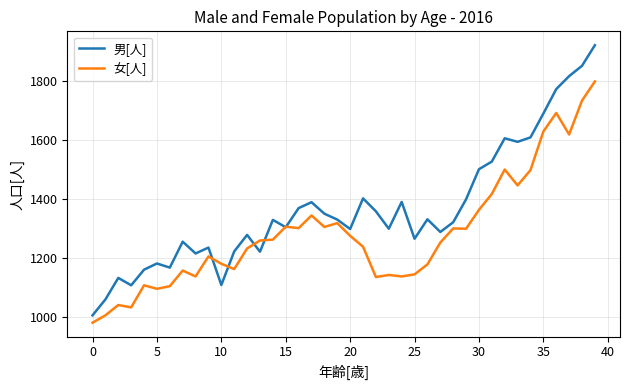

What is the average value of the 男[人] series?

1365